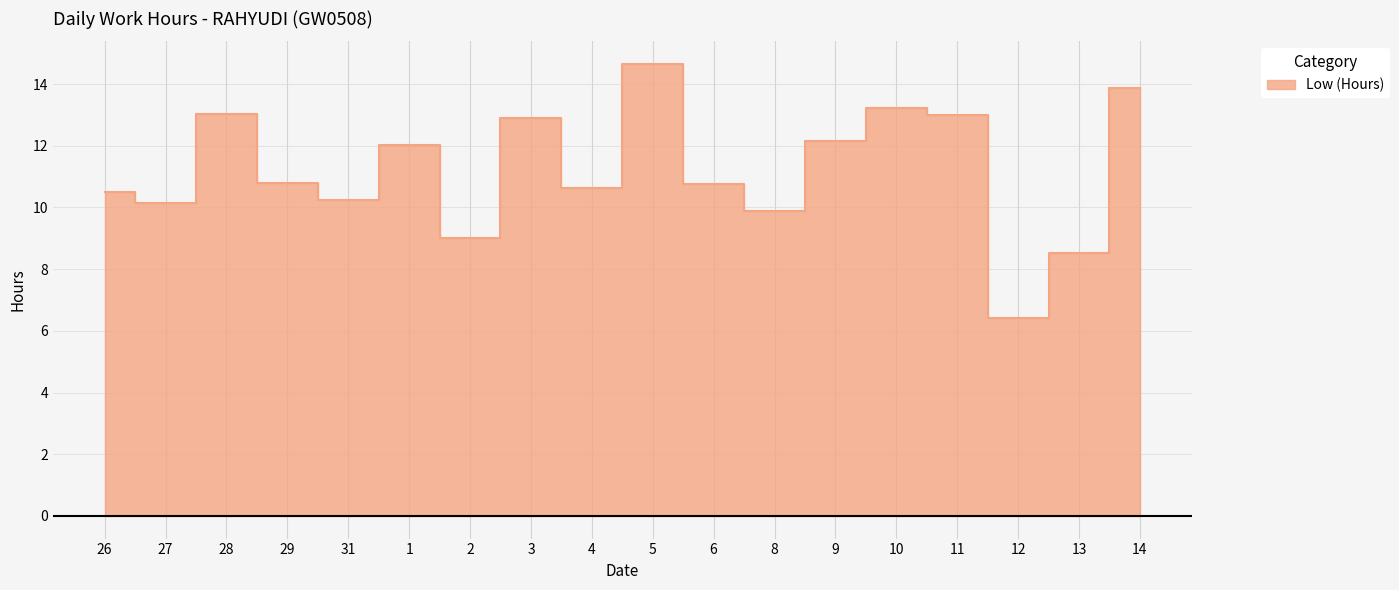

What is the difference between the second highest and minimum values?

7.4